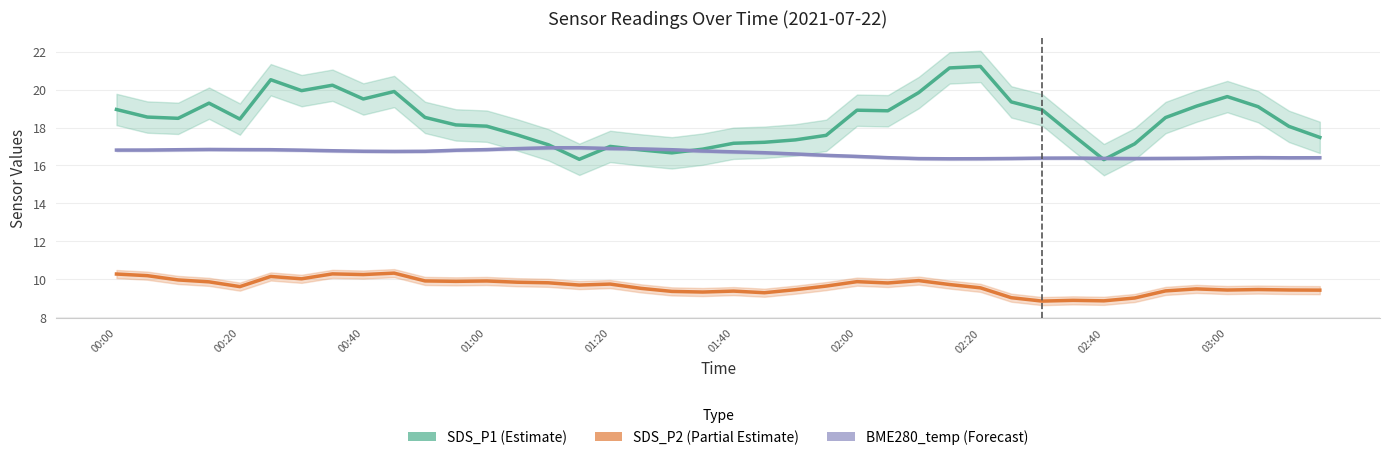

Which label corresponds to the smallest value in the chart?

30